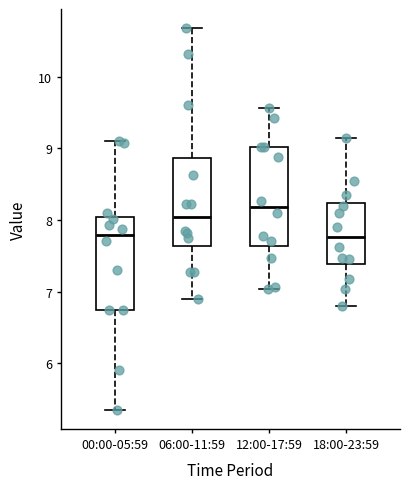

Reading left to right, transcribe this box plot: for each box, give where its median line is, the range the box spans, and where its two whiskers end, as read against the y-axis. The values are not printed on the chart, so give them approximately, as read against the axis.

00:00-05:59: median 7.8, box 6.8 to 8.0, whiskers 5.4 to 9.1
06:00-11:59: median 8.0, box 7.6 to 8.9, whiskers 6.9 to 10.7
12:00-17:59: median 8.2, box 7.6 to 9.0, whiskers 7.0 to 9.6
18:00-23:59: median 7.8, box 7.4 to 8.2, whiskers 6.8 to 9.2